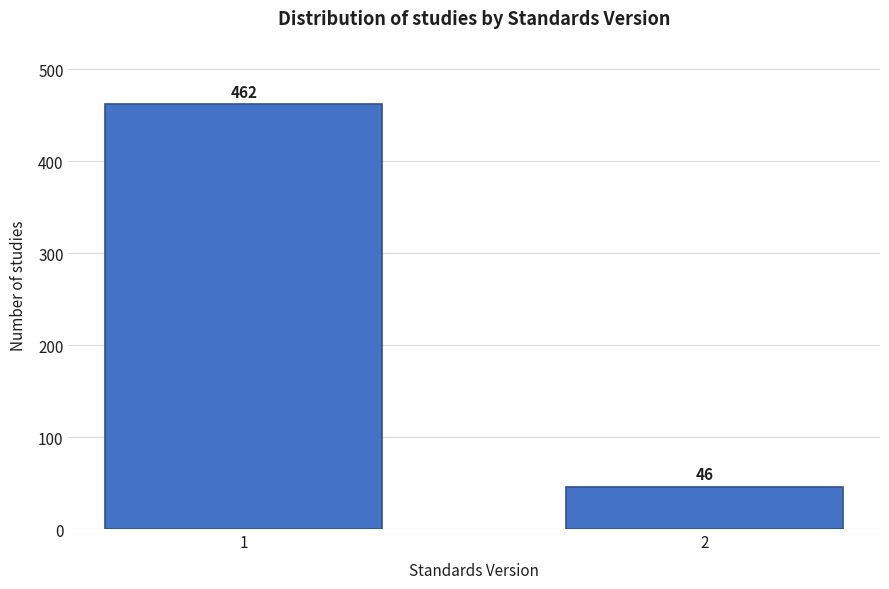

Reading left to right, list all the values displayed in this chart.

462	46